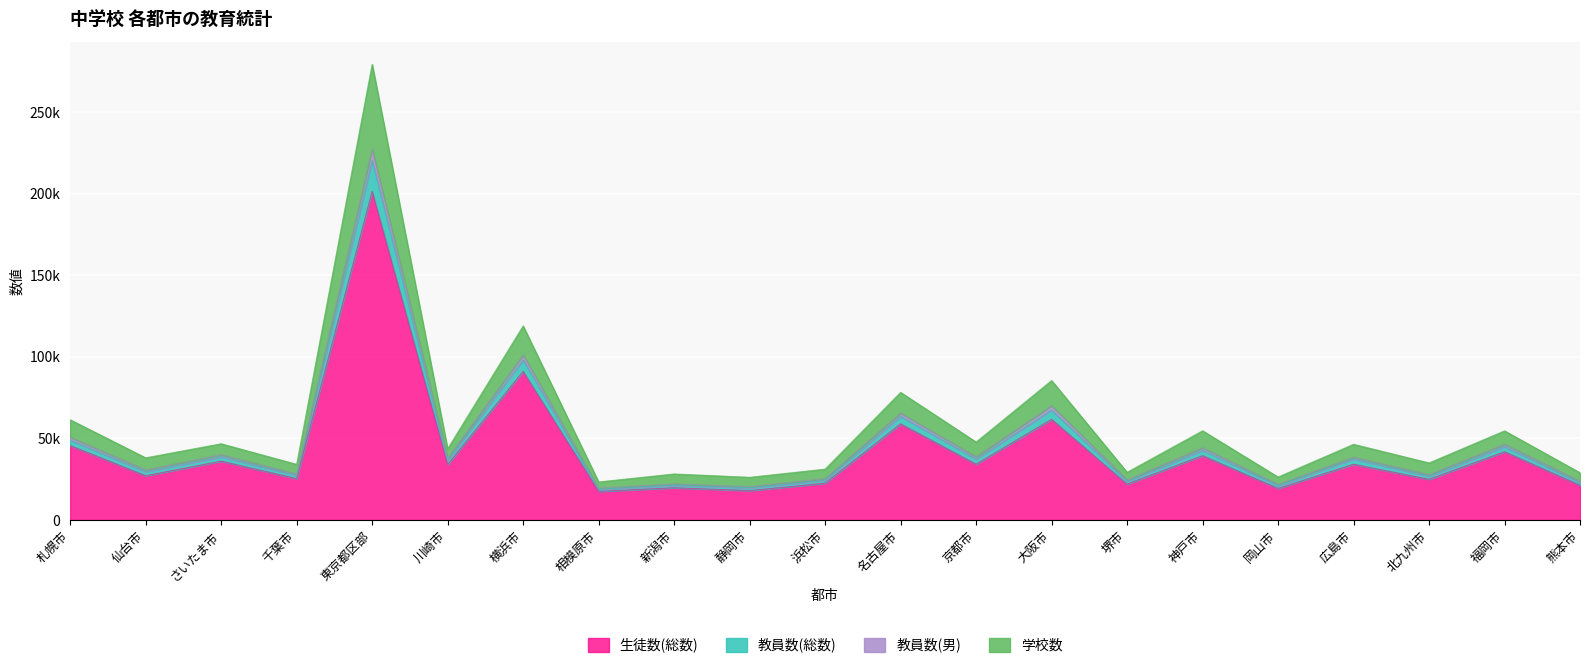

True or false: 学校数 and 生徒数(総数) intersect in this chart.

False